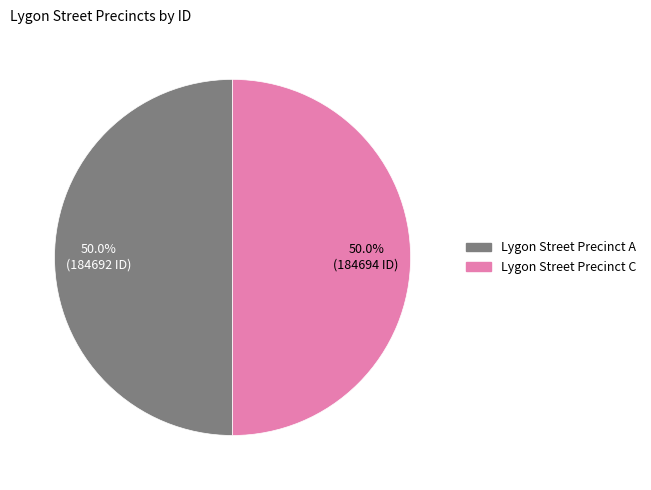

Approximately how many times larger is the value at Lygon Street Precinct A compared to Lygon Street Precinct C?

1.0